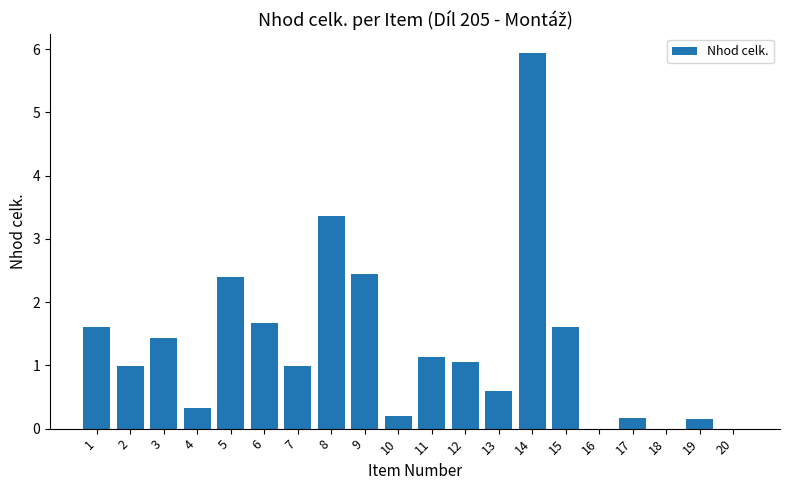

Is it true that the value at 5 is 0.7?

False